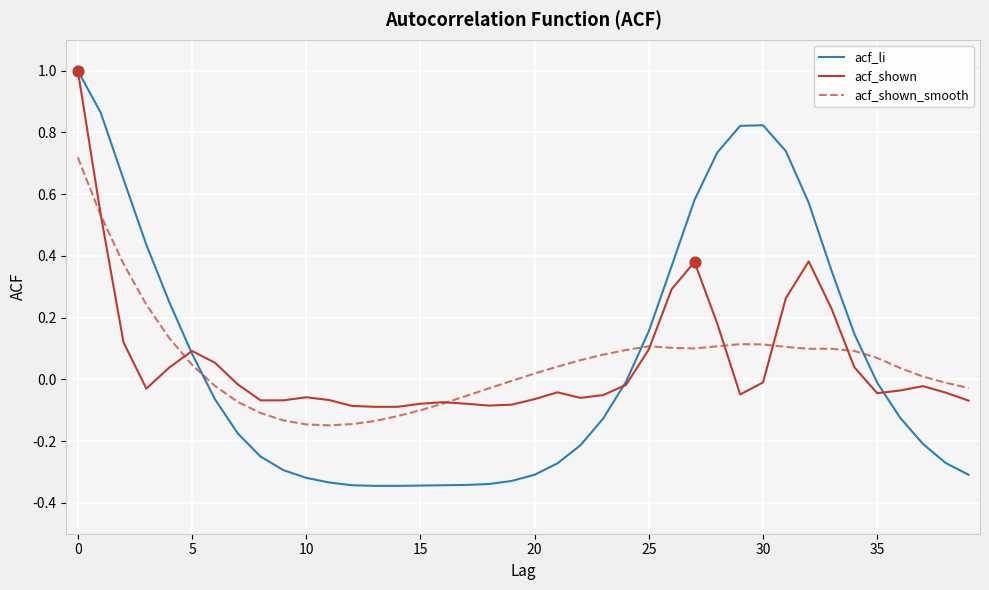

Which series has the widest spread of values?

acf_li